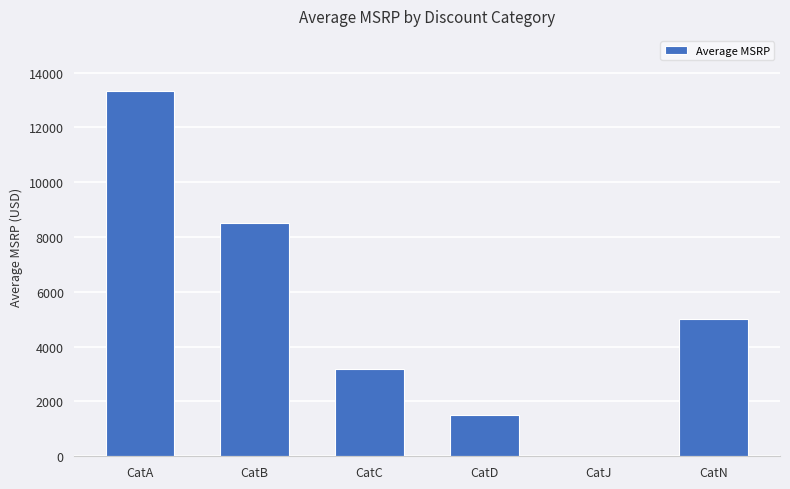

What is the sum of the values at CatA and CatN?

18339.2